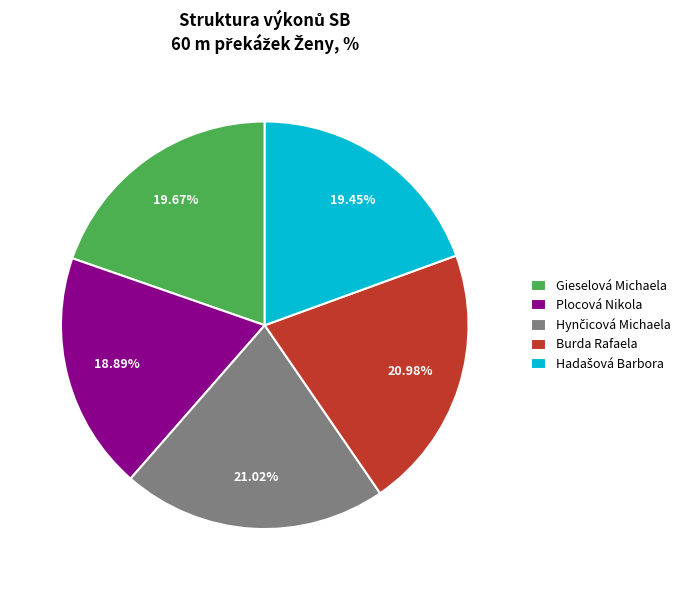

Approximately how many times larger is the value at Burda Rafaela compared to Plocová Nikola?

1.1